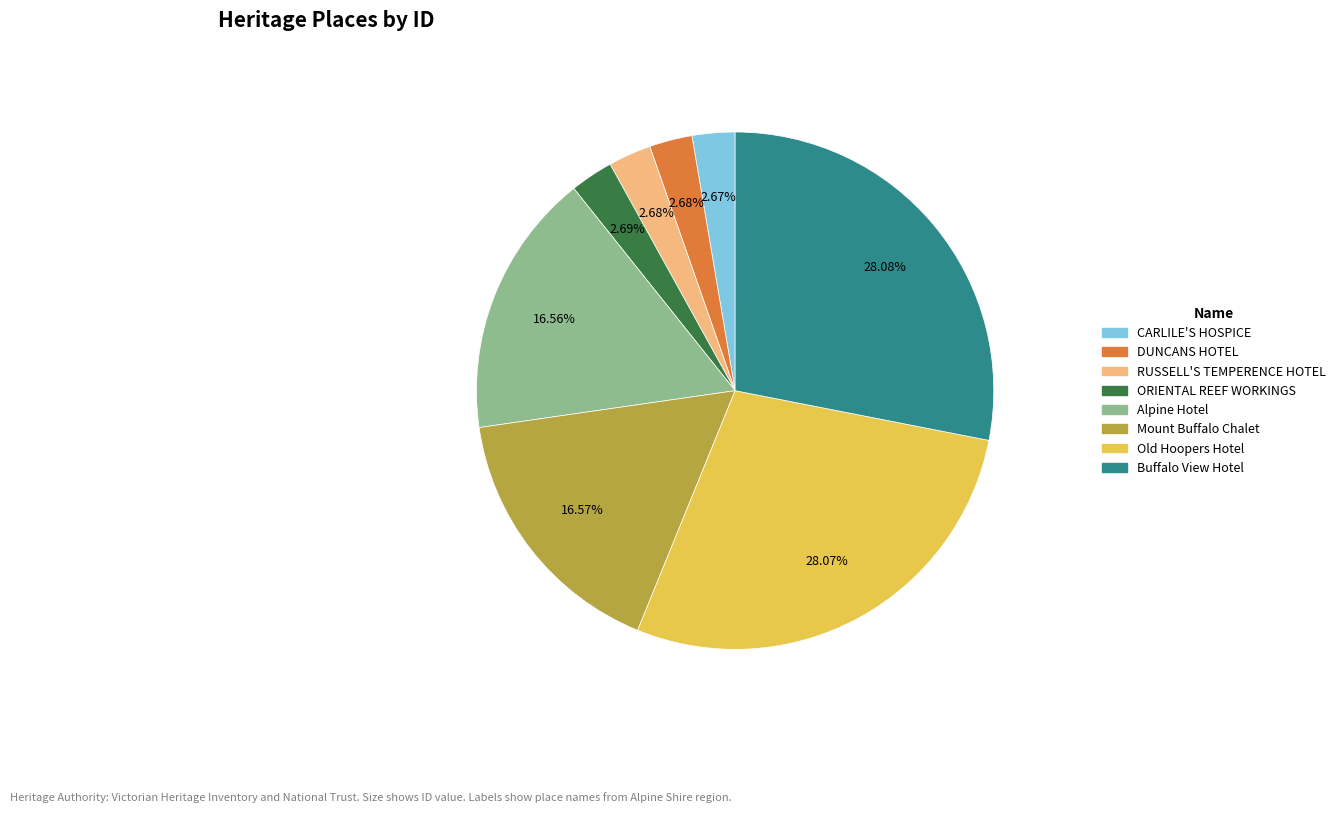

To the nearest percent, what portion does RUSSELL'S TEMPERENCE HOTEL represent?

3%